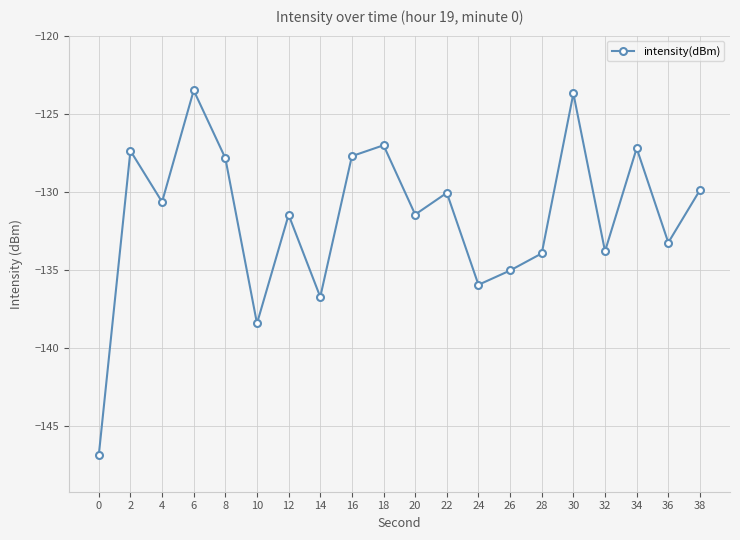

What is the value of the 5th point from the left?

-127.8